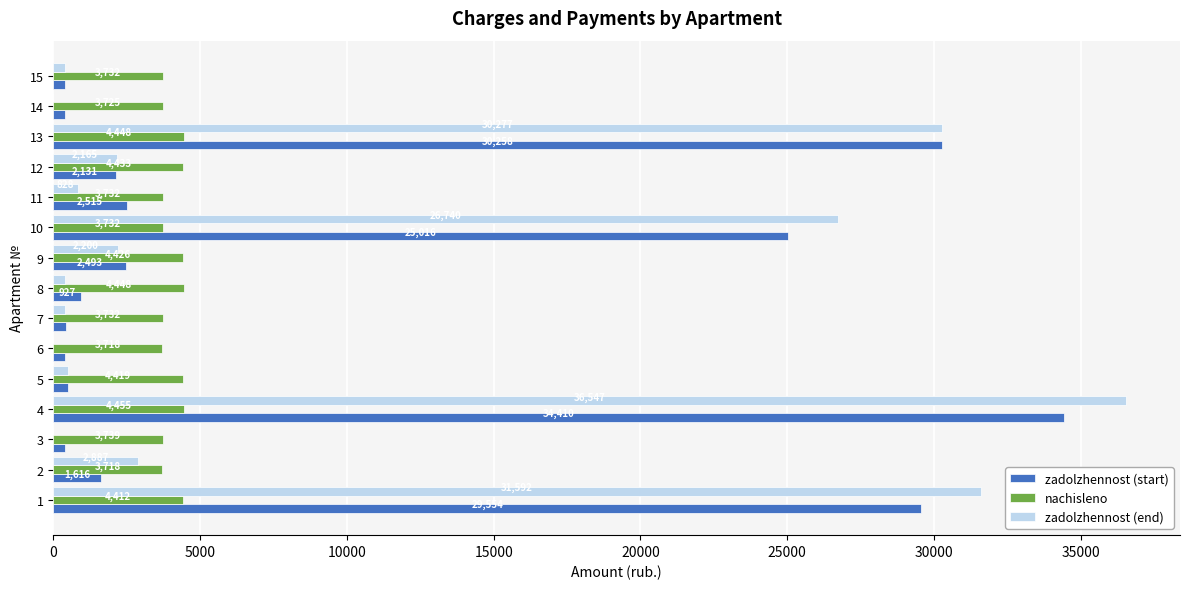

Is the value of zadolzhennost (end) at 3 greater than the value of zadolzhennost (start) at 11?

No